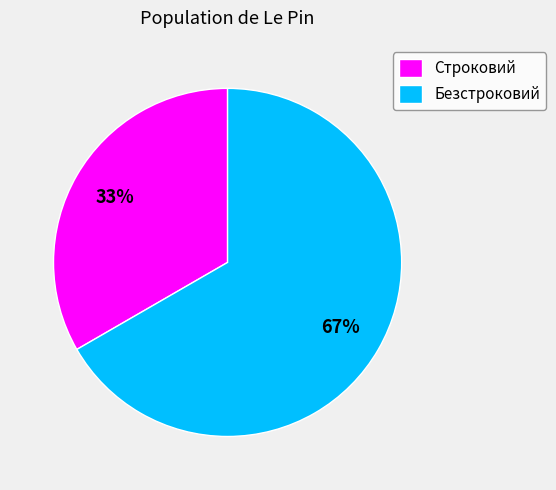

Between Строковий and Безстроковий, which is larger?

Безстроковий